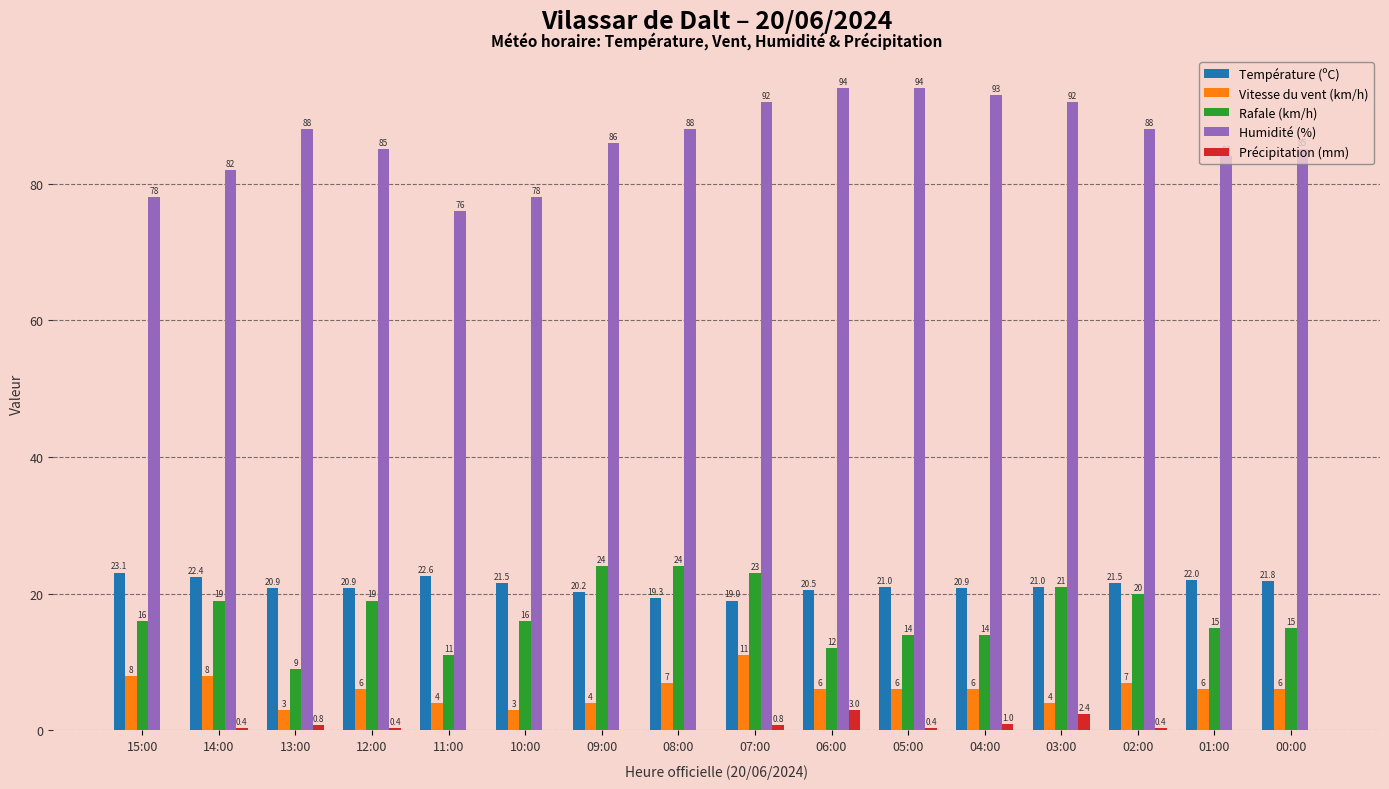

The value of Température (ºC) at 03:00 is 34.1. True or false?

False